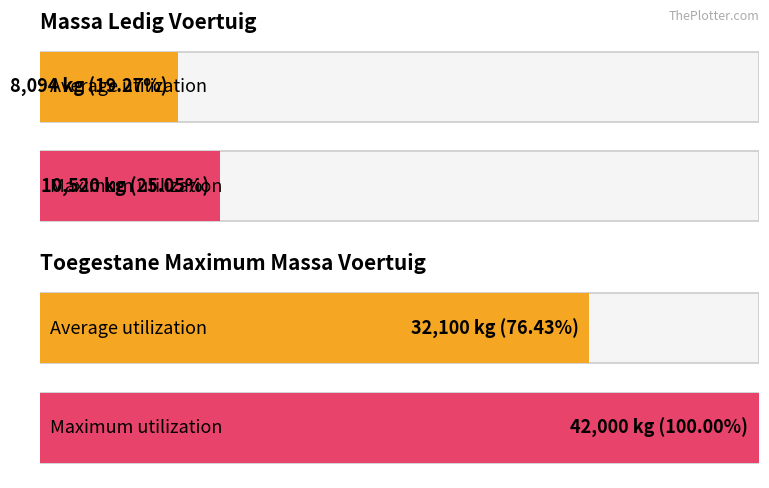

What is the maximum value for technische_max_massa_voertuig?

42000